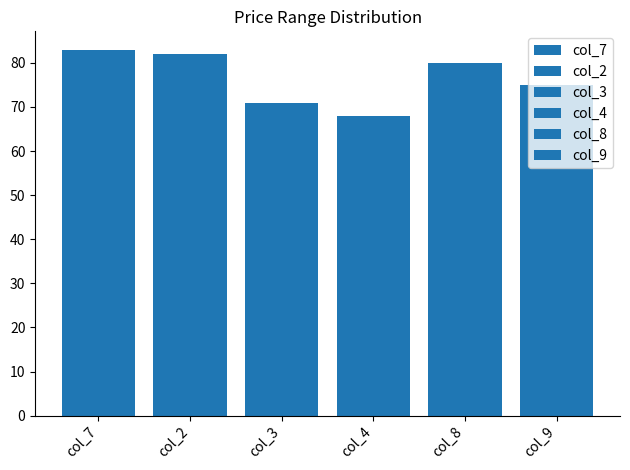

Which series has the largest range (max minus min)?

col_7